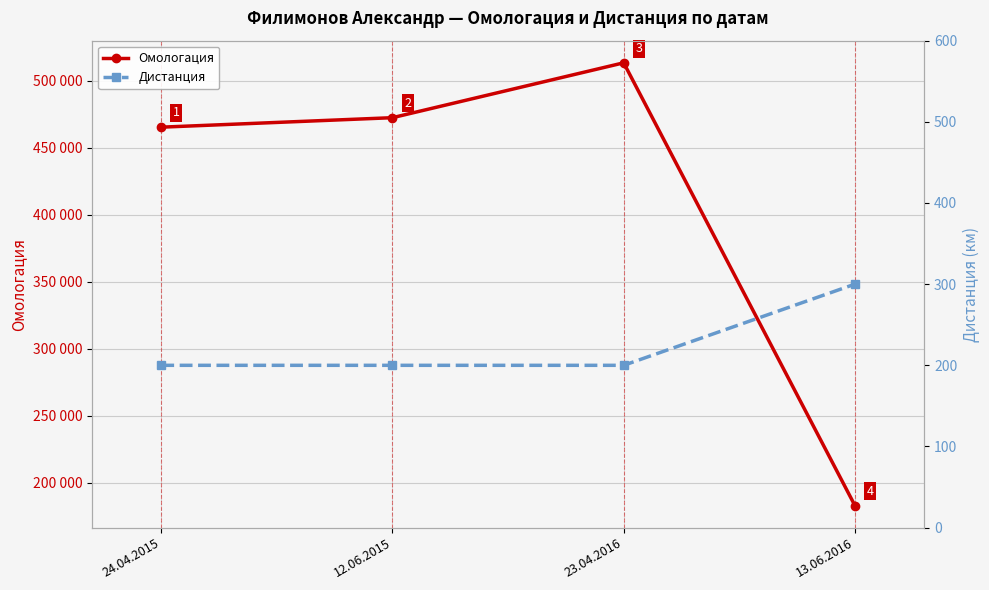

What is the sum of all Дистанция values?

900